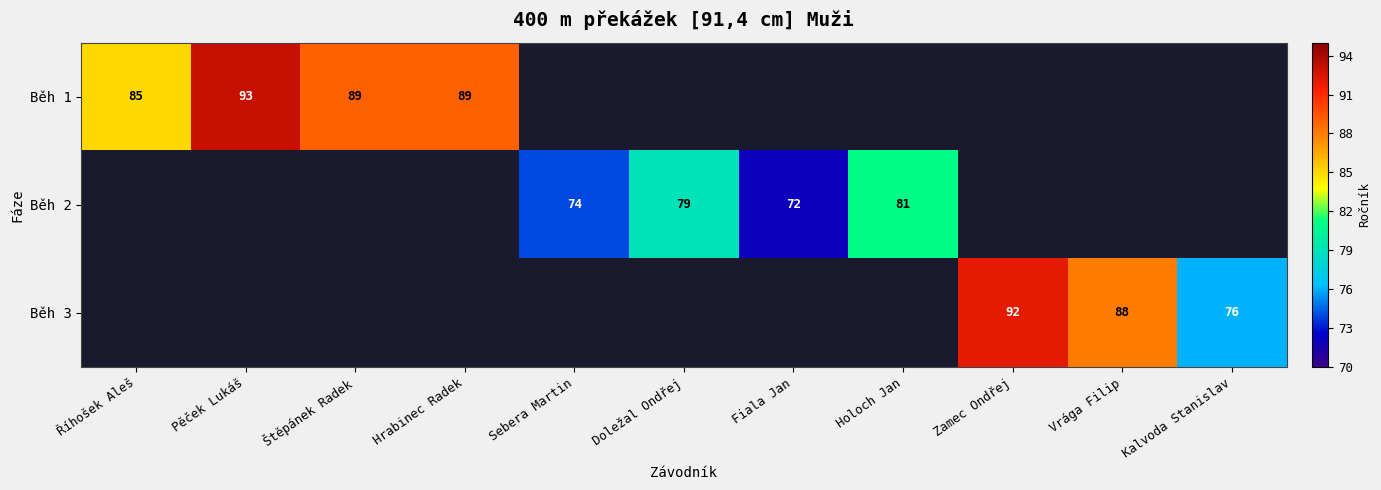

True or false: Běh 2 has a value of 140 at Doležal Ondřej.

False